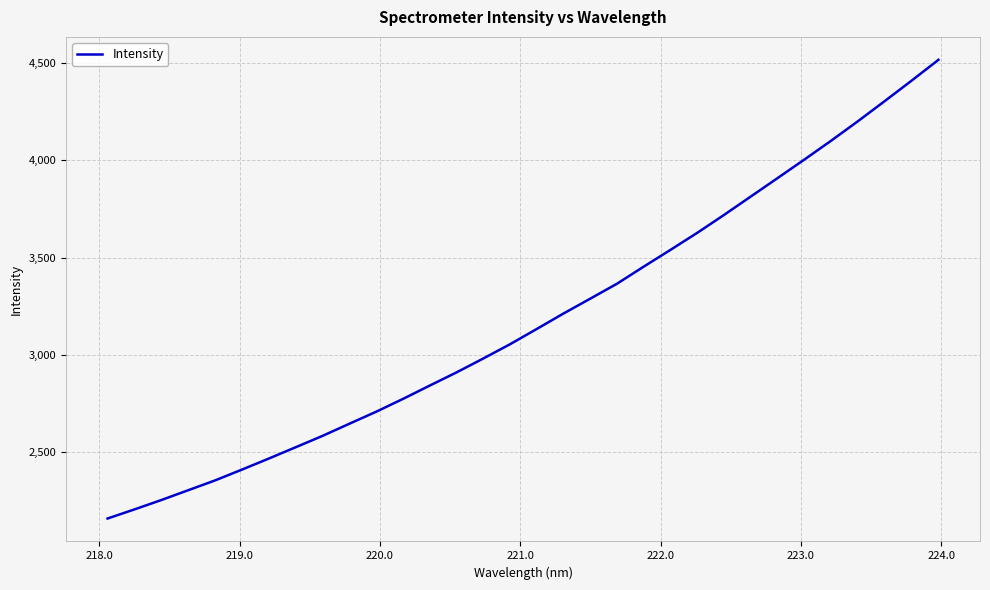

What is the sum of all values?

101773.3